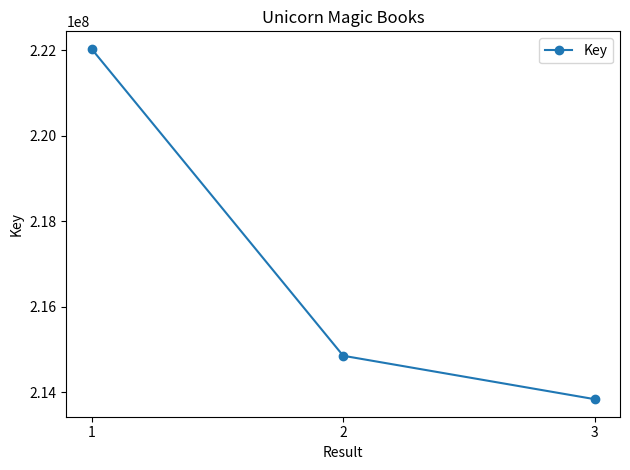

Reading left to right, what are all the values shown in this chart?

222035162	214855373	213838945